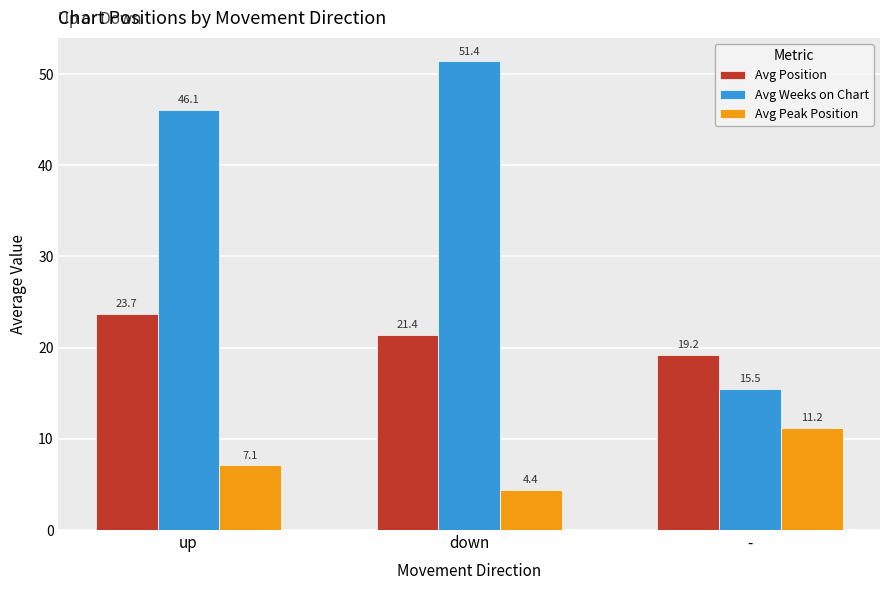

How many bars are there in each group?

3